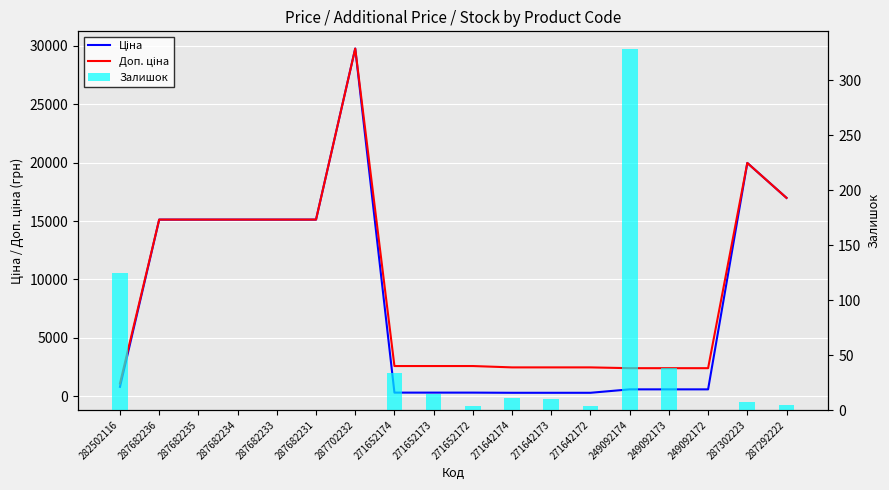

Is it true that Ціна equals 526.4 at 271642173?

False